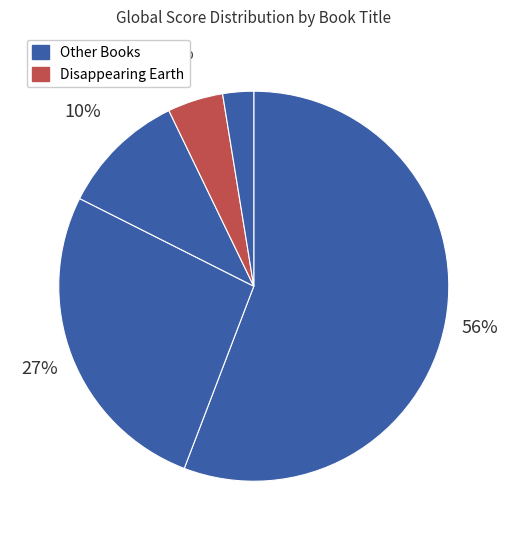

How many slices are in this pie chart?

5